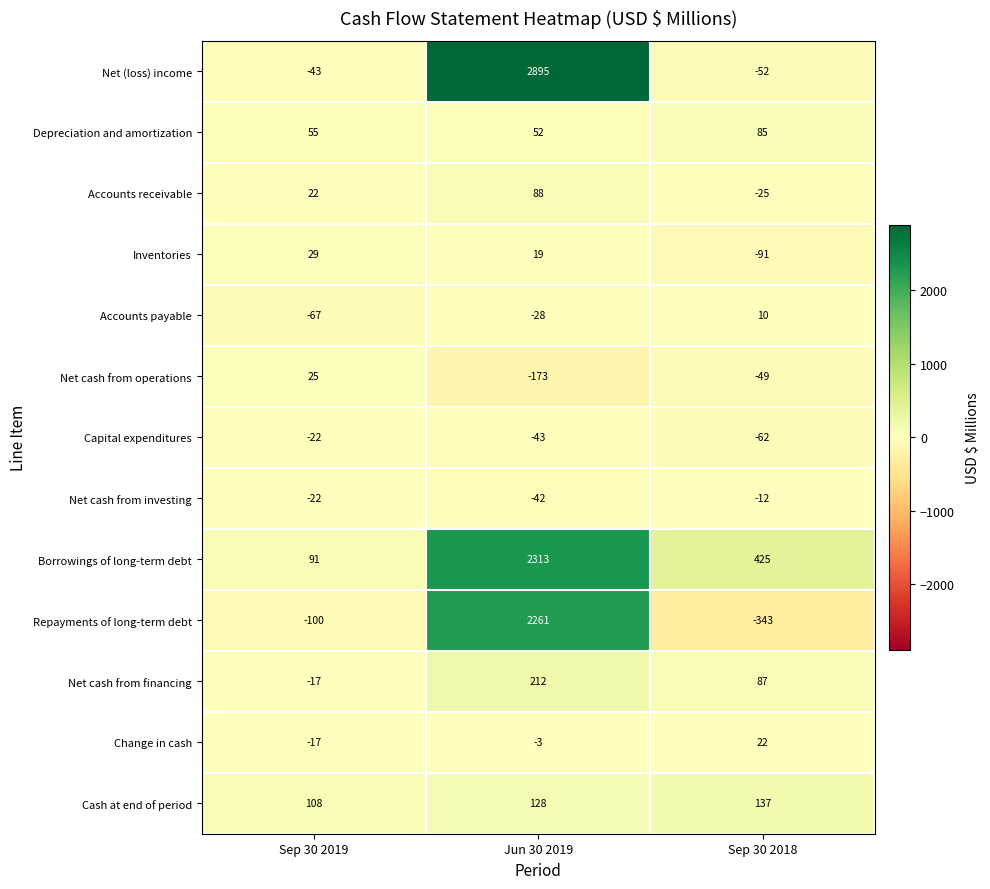

Is it true that Capital expenditures equals -43 at Jun 30 2019?

True